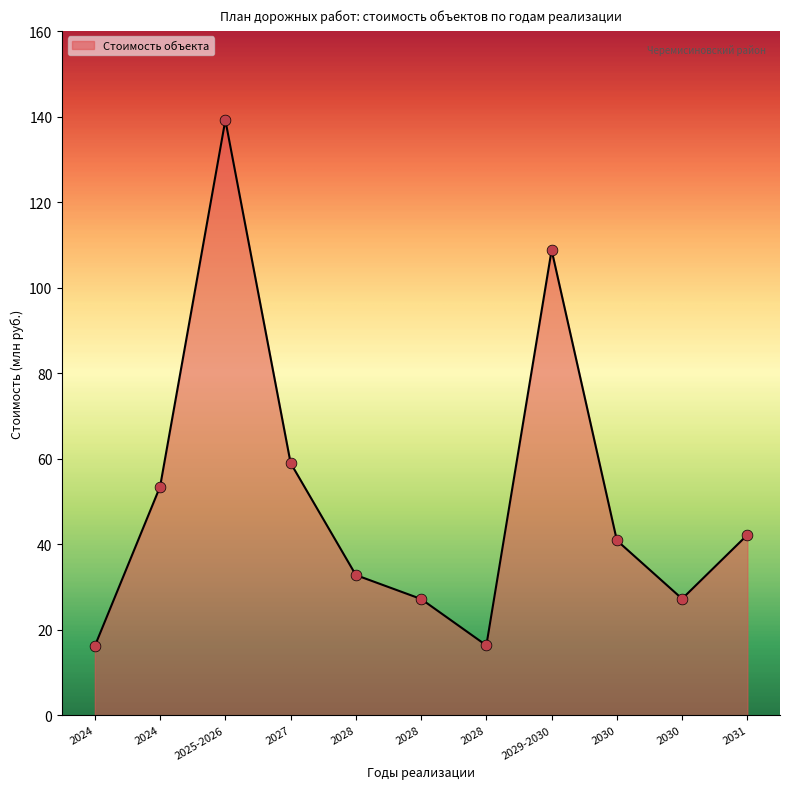

Approximately how many times larger is the value at 2025-2026 compared to 2024?

8.6